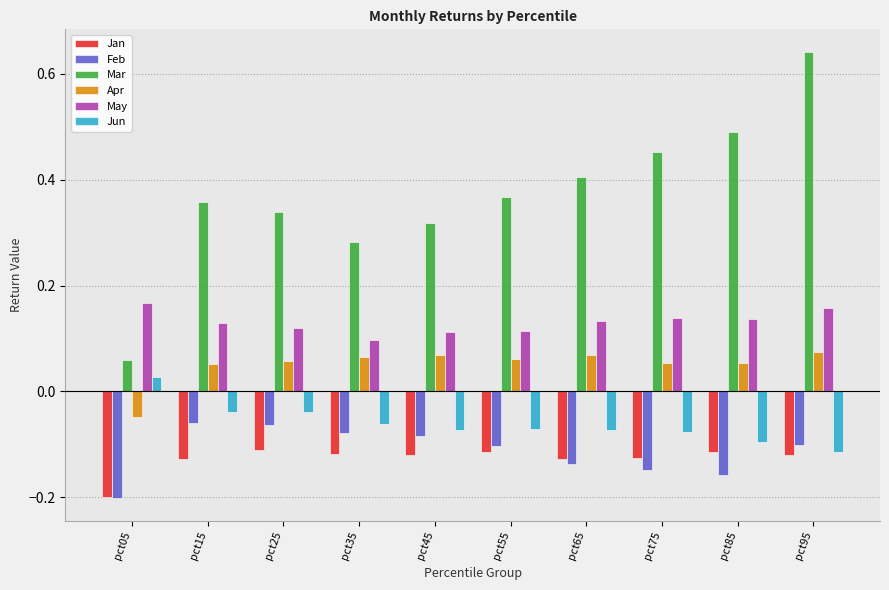

How many data points in Jun are less than 0?

9